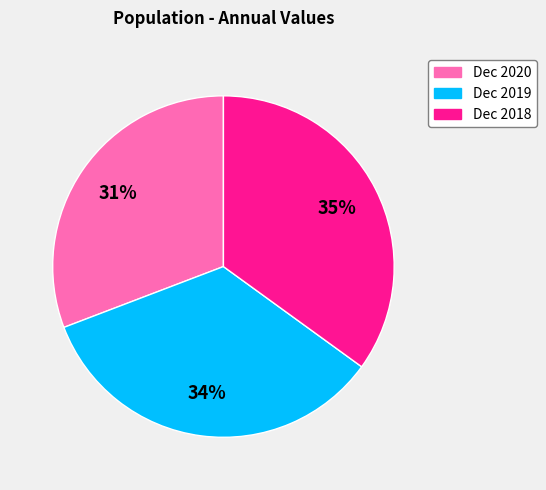

Rank the categories by value from highest to lowest.

Dec 2018, Dec 2019, Dec 2020